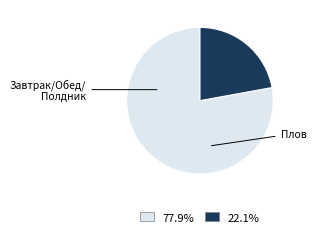

Is there any slice that represents more than half of the pie?

Yes